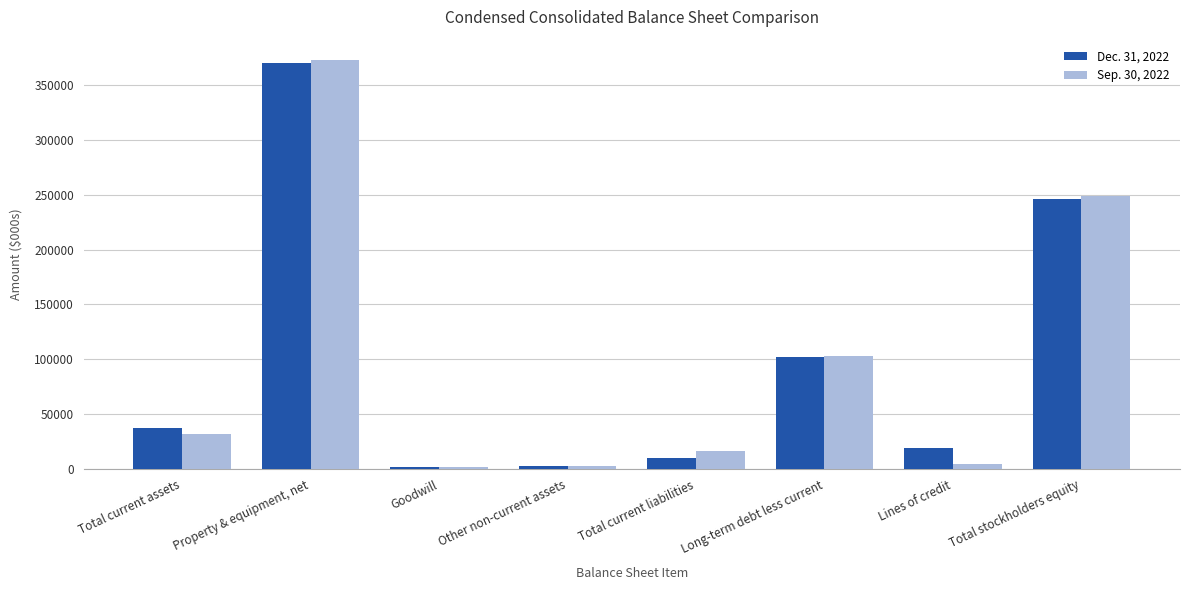

How many groups of bars are there?

8